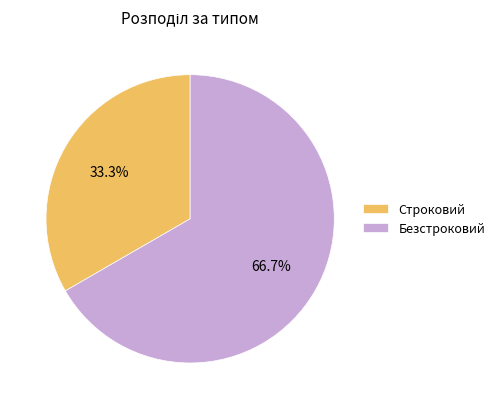

Combined, what portion of the pie is Безстроковий and Строковий?

100.0%